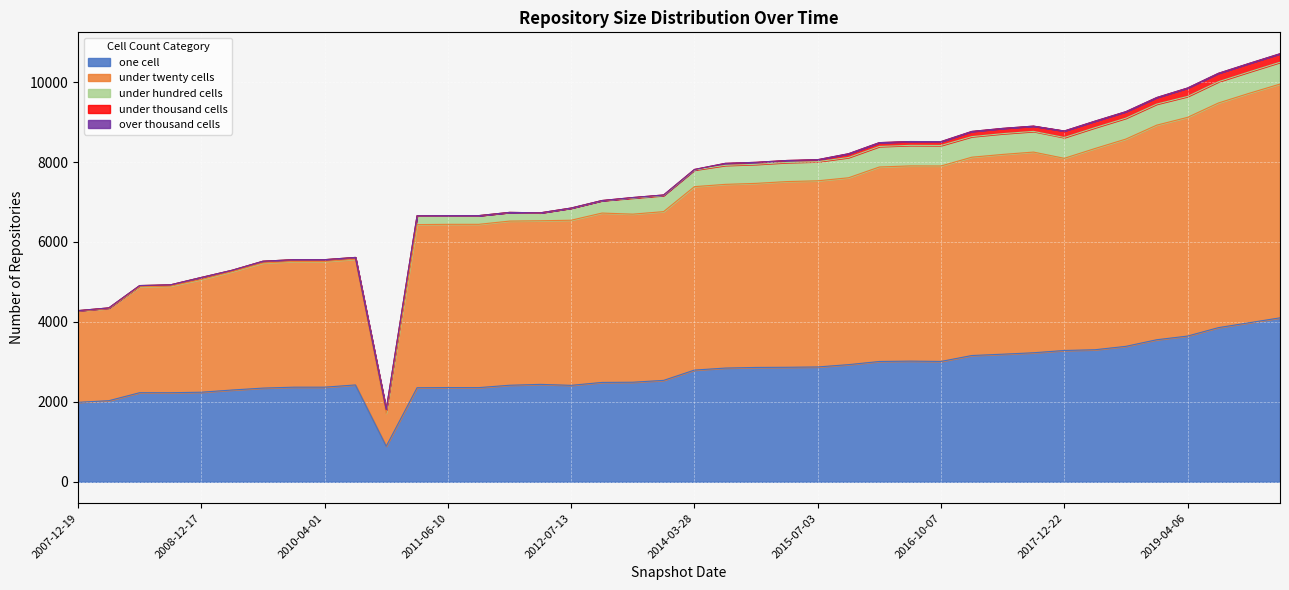

The under_twenty_cells series shows 1427 at 2012-01-18. True or false?

False